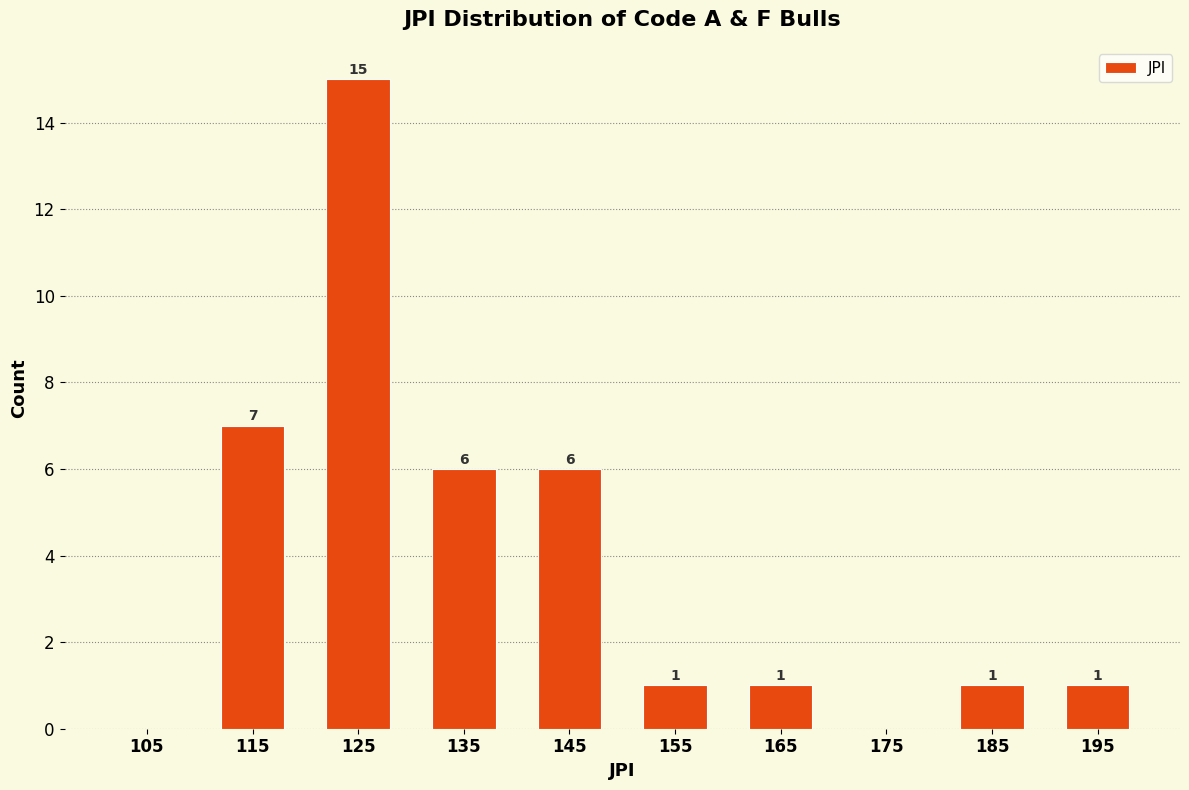

Over which range of the x-axis is the bar tallest?

120 to 130